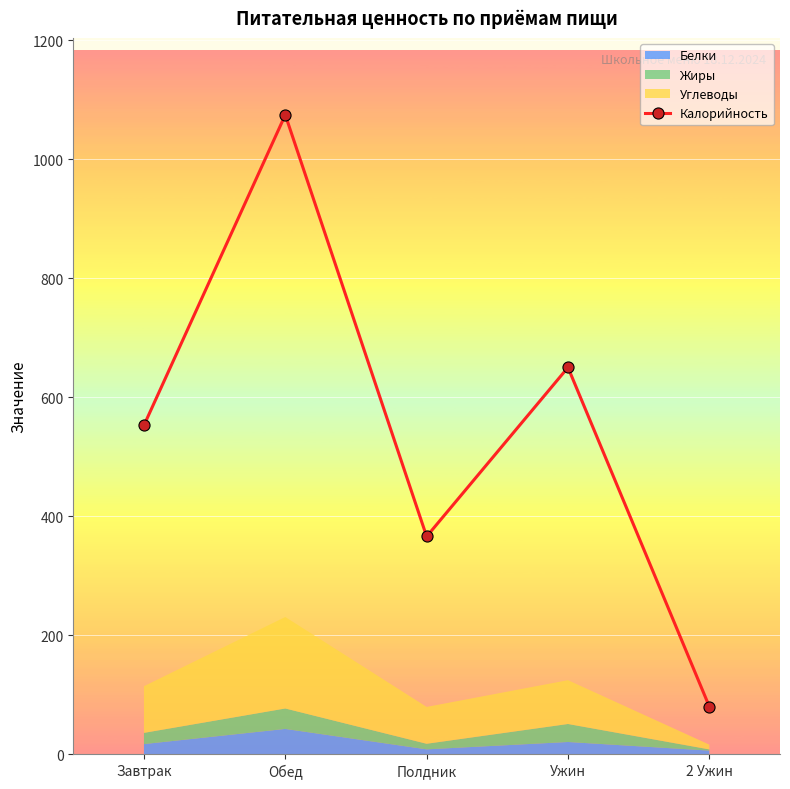

Which category has the highest value across all series?

Обед